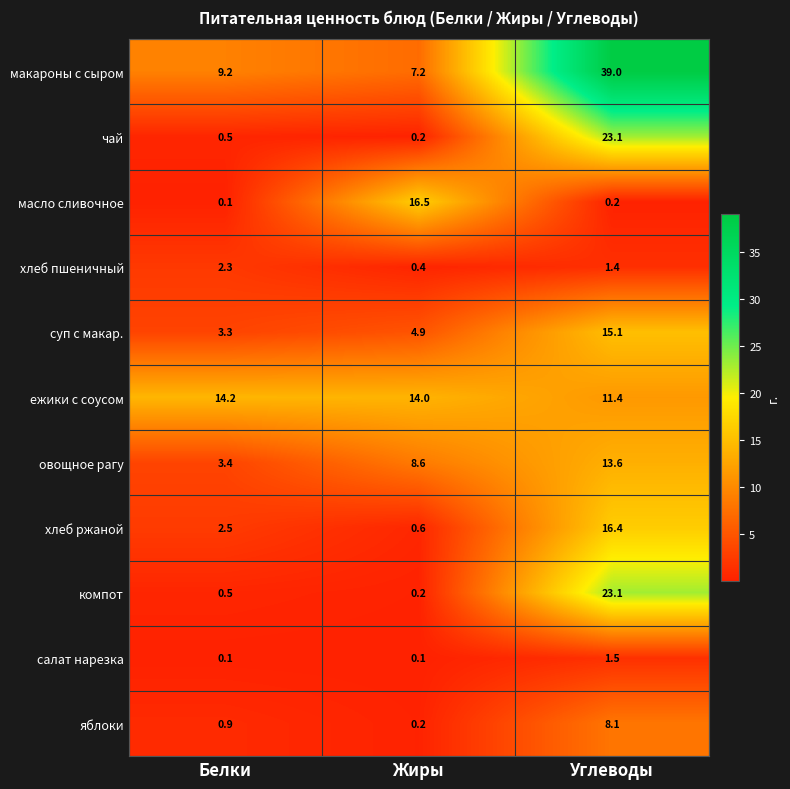

What is the sum of all салат нарезка values?

1.7